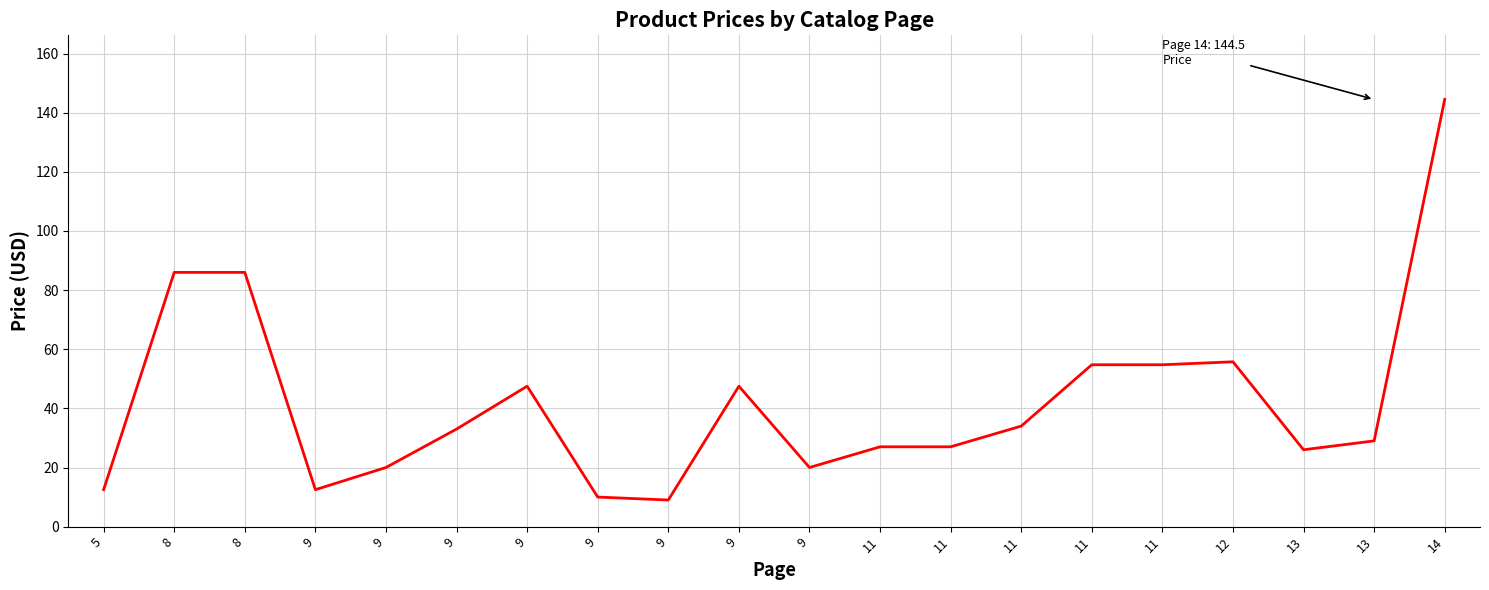

Is this an area chart (filled region under the line)?

No